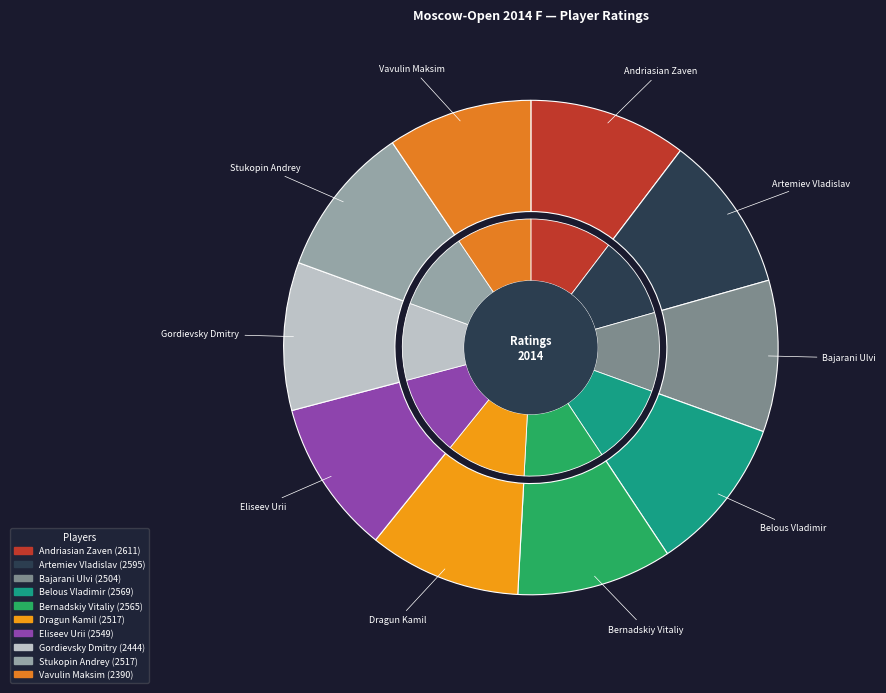

True or false: Andriasian Zaven accounts for 10% of the total.

True